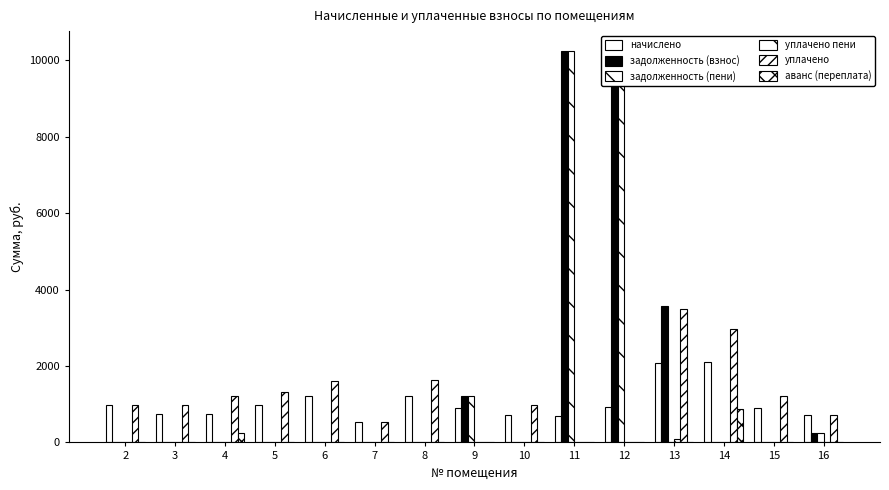

Which series changed the most between 3 and 15?

уплачено